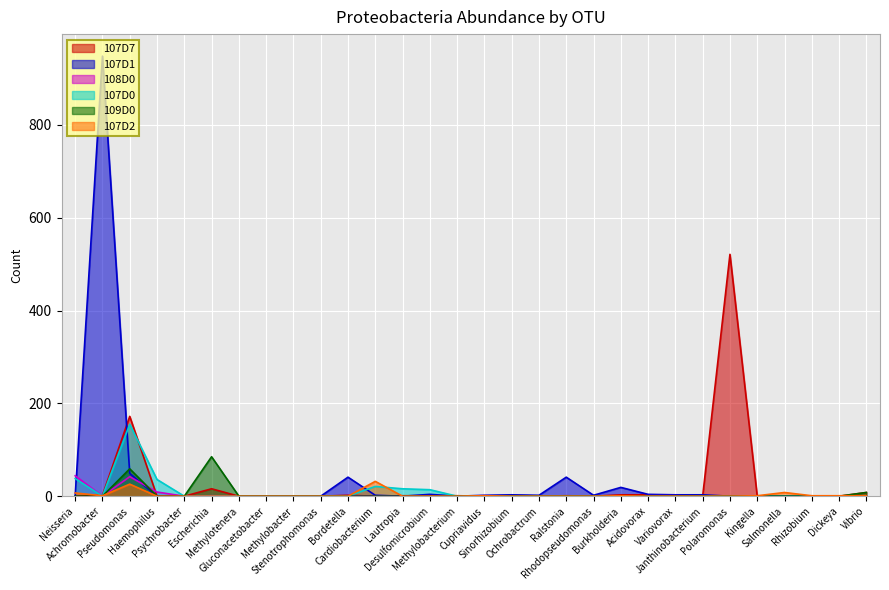

True or false: 109D0 has more than 1 points higher than both neighbors.

True